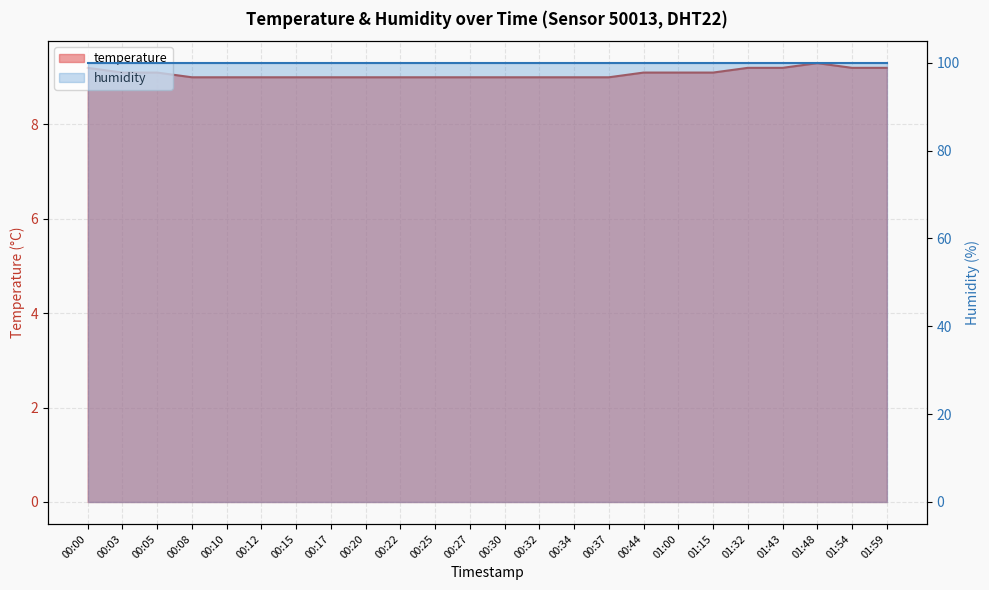

What is the sum of the values at 00:22 and 00:37?

18.0